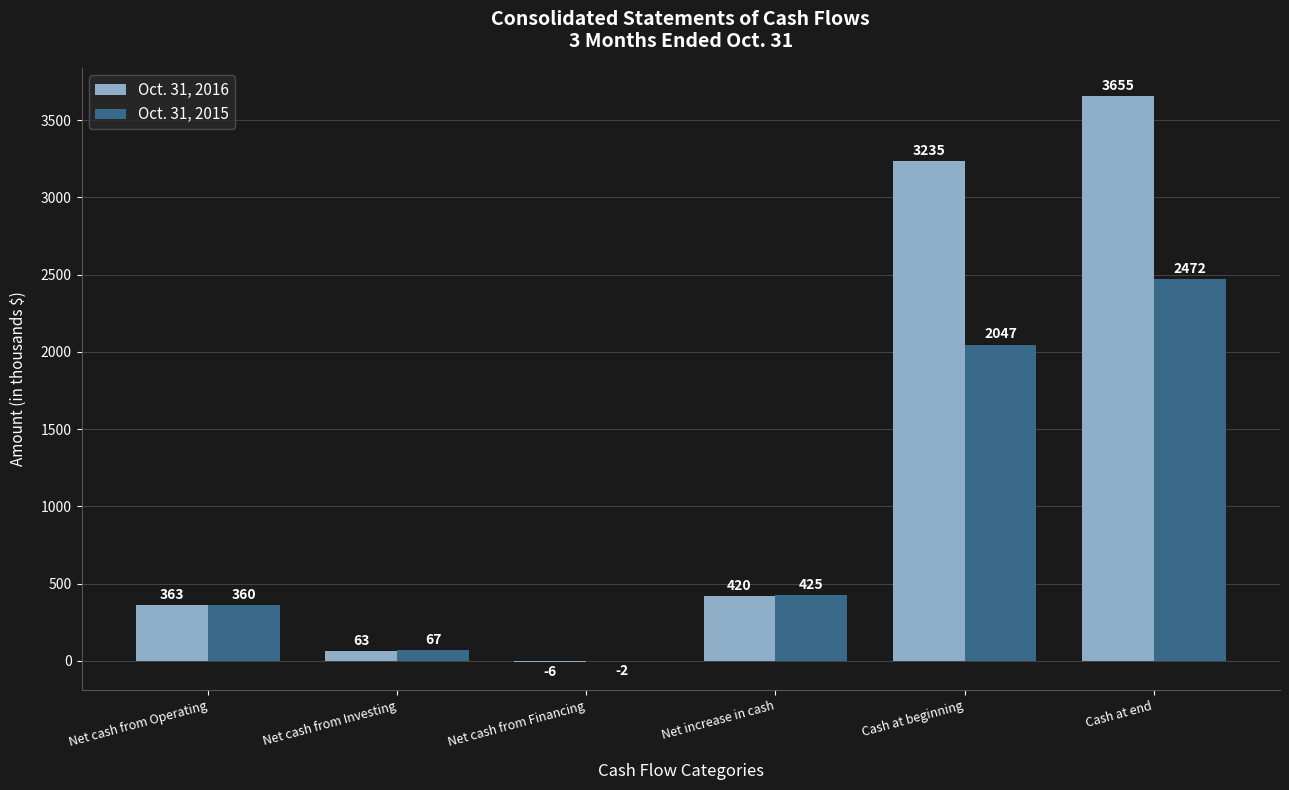

Is the value of Oct. 31, 2016 at Net cash from Investing greater than the value of Oct. 31, 2015 at Net cash from Financing?

Yes